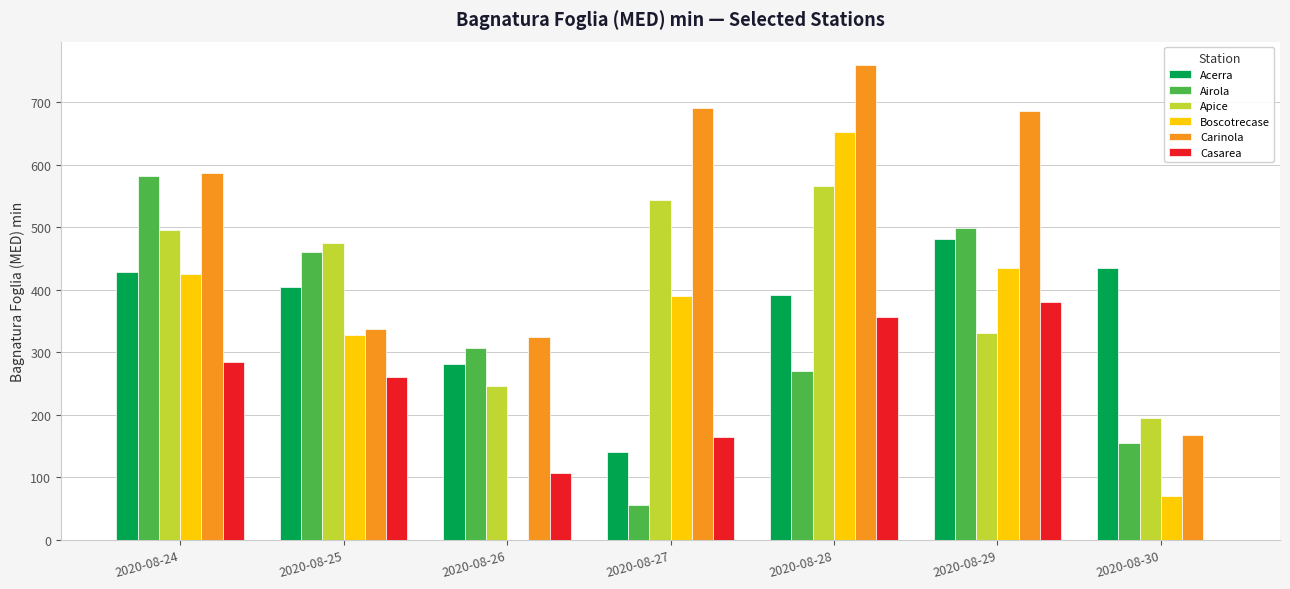

What is the maximum value for Acerra?

481.2